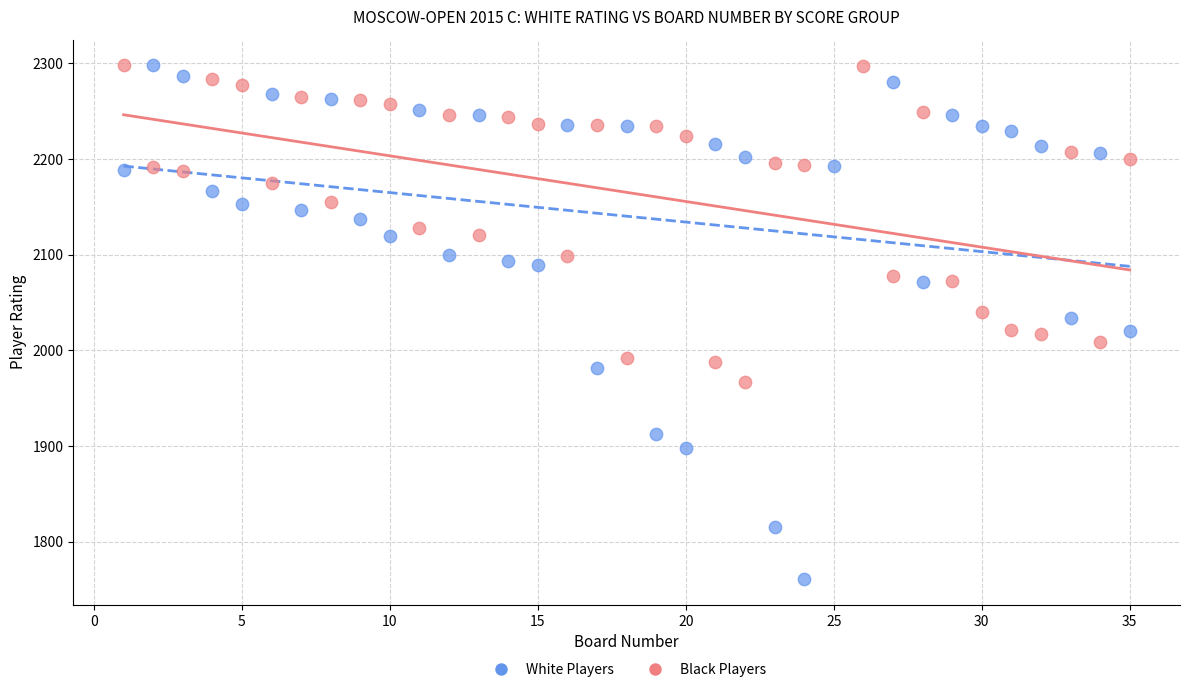

What are all the series names shown in the legend?

White Players, Black Players